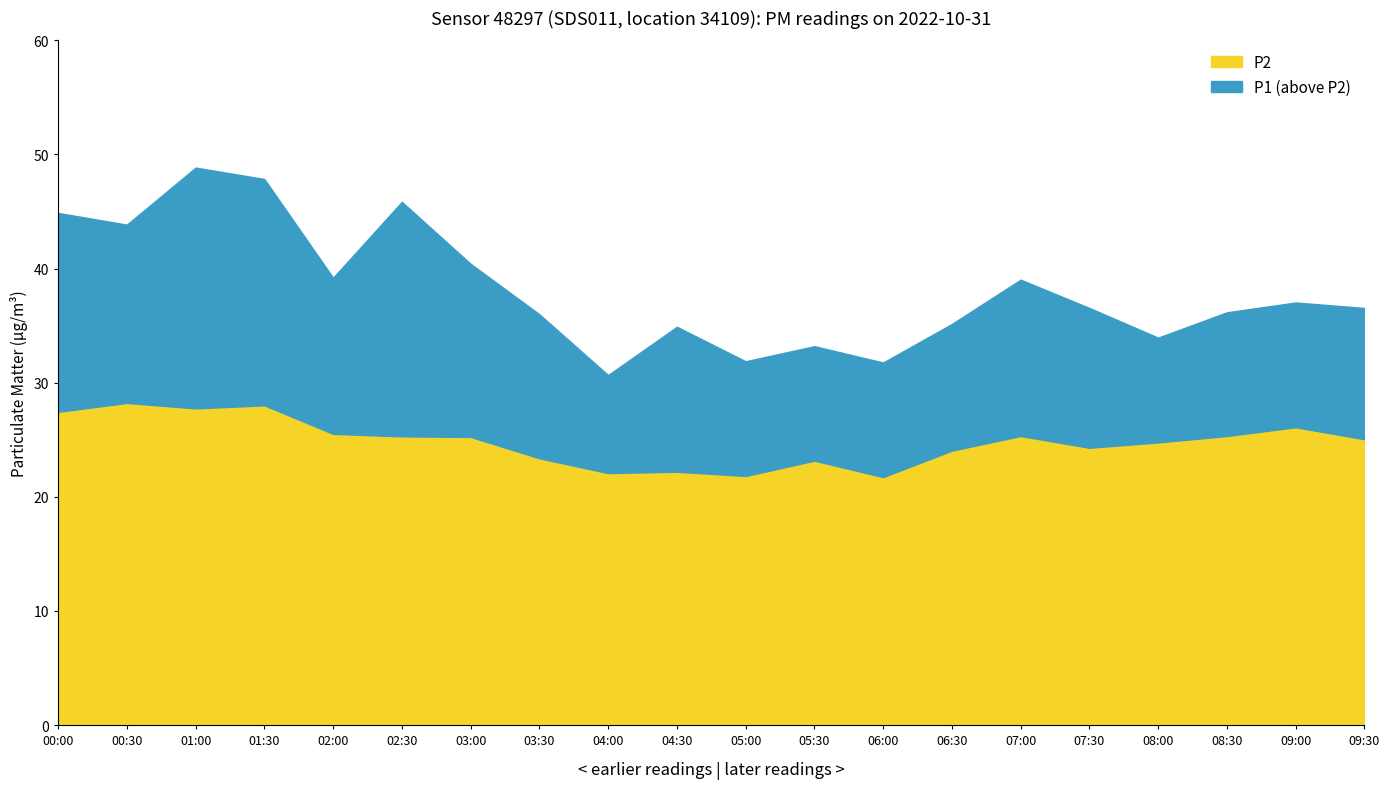

Does the chart have visible grid lines?

No